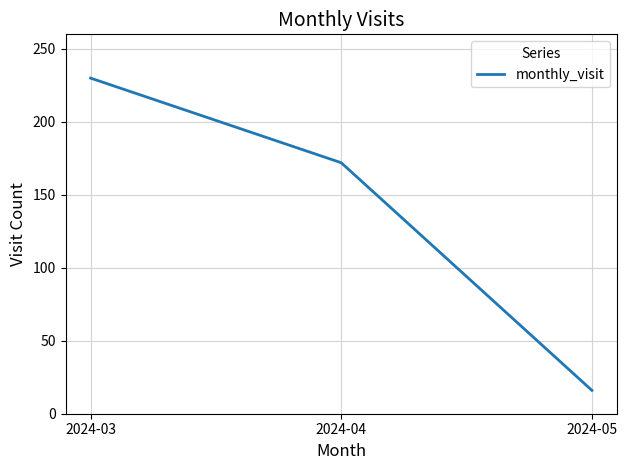

Which has a higher value, 2024-05 or 2024-03?

2024-03